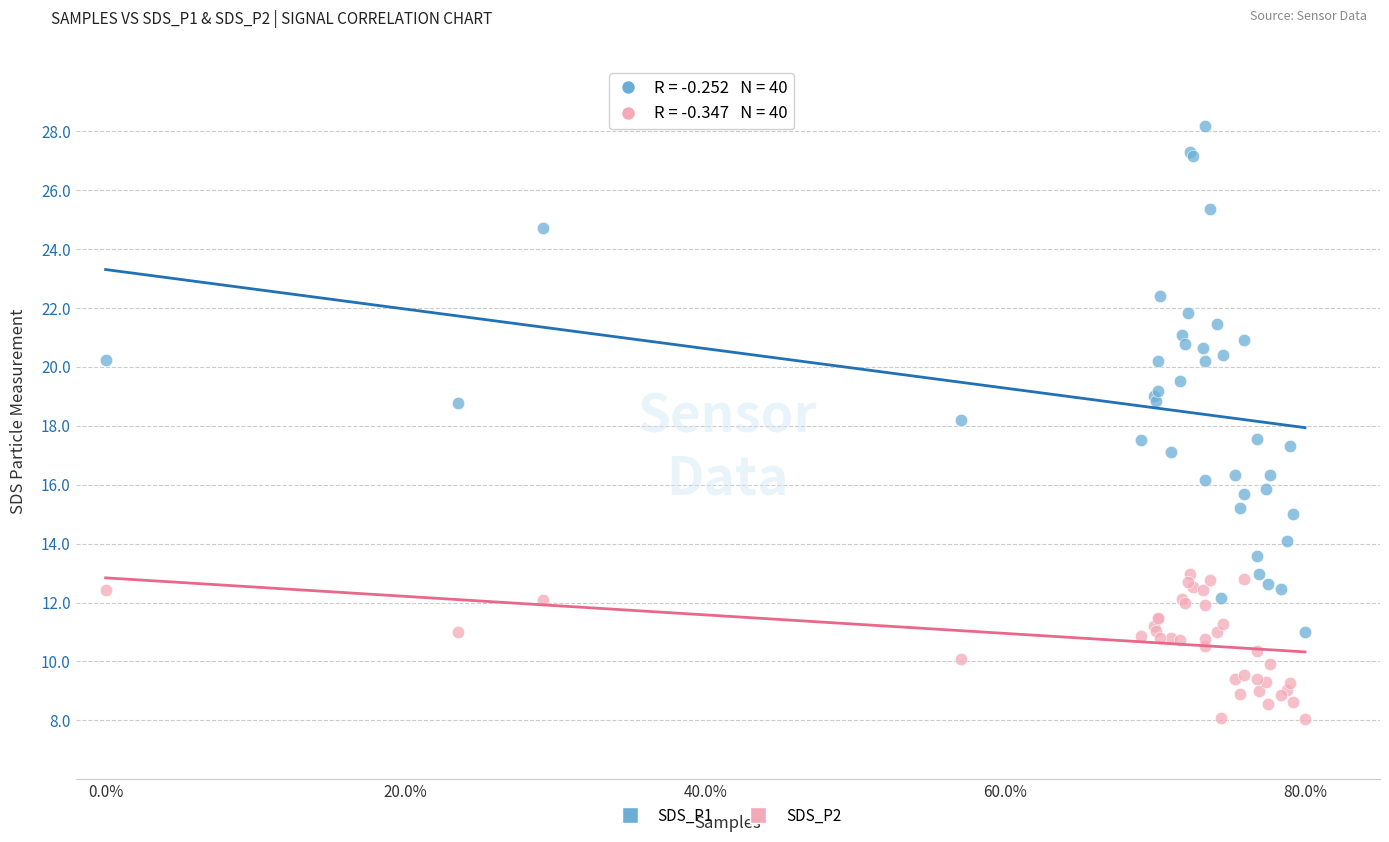

Which series has the largest Y range (max minus min)?

SDS_P1